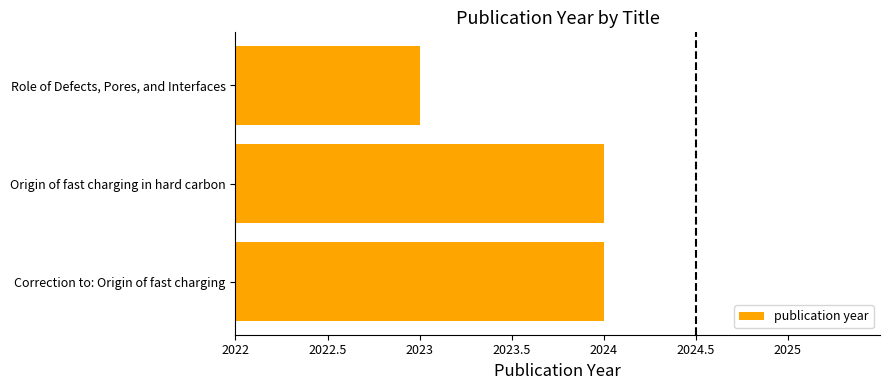

Are the bars grouped side by side (vs. stacked)?

No